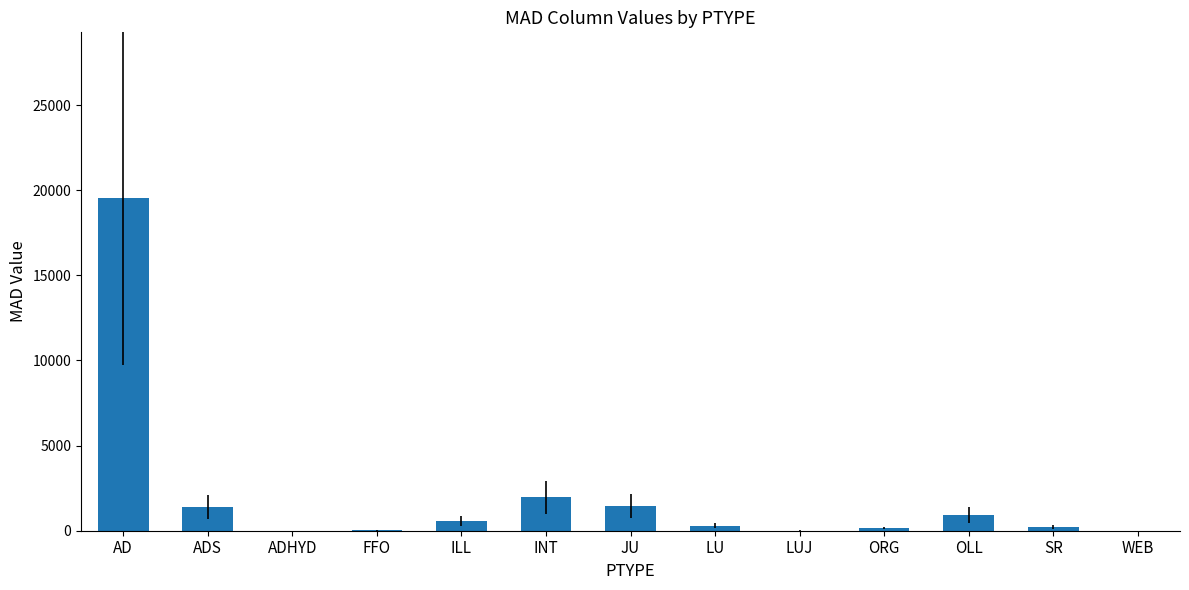

At which label is the value closest to 9759?

INT